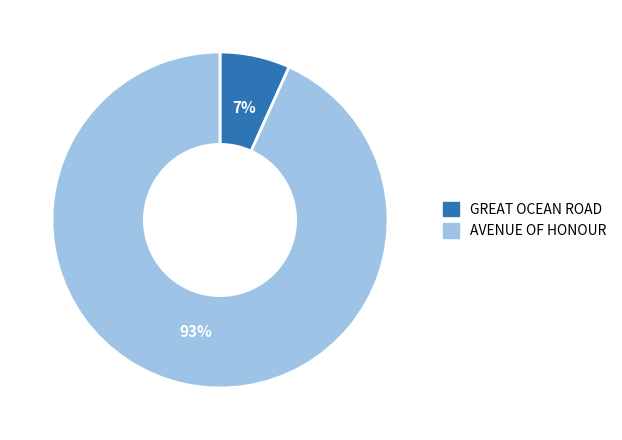

Which has a higher value, GREAT OCEAN ROAD or AVENUE OF HONOUR?

AVENUE OF HONOUR